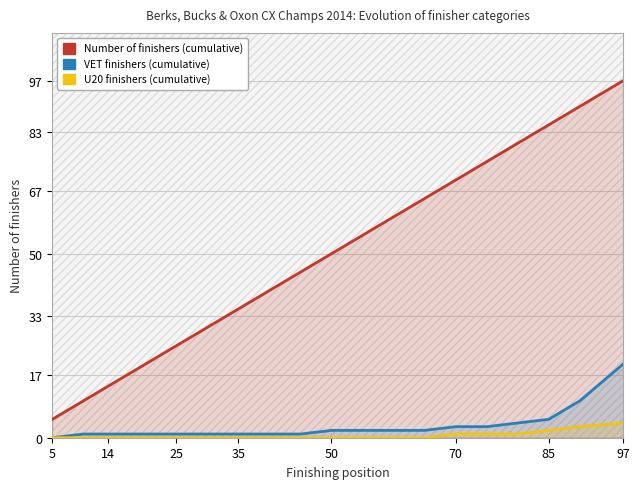

Which series has the largest total across all categories?

Number of finishers (cumulative)